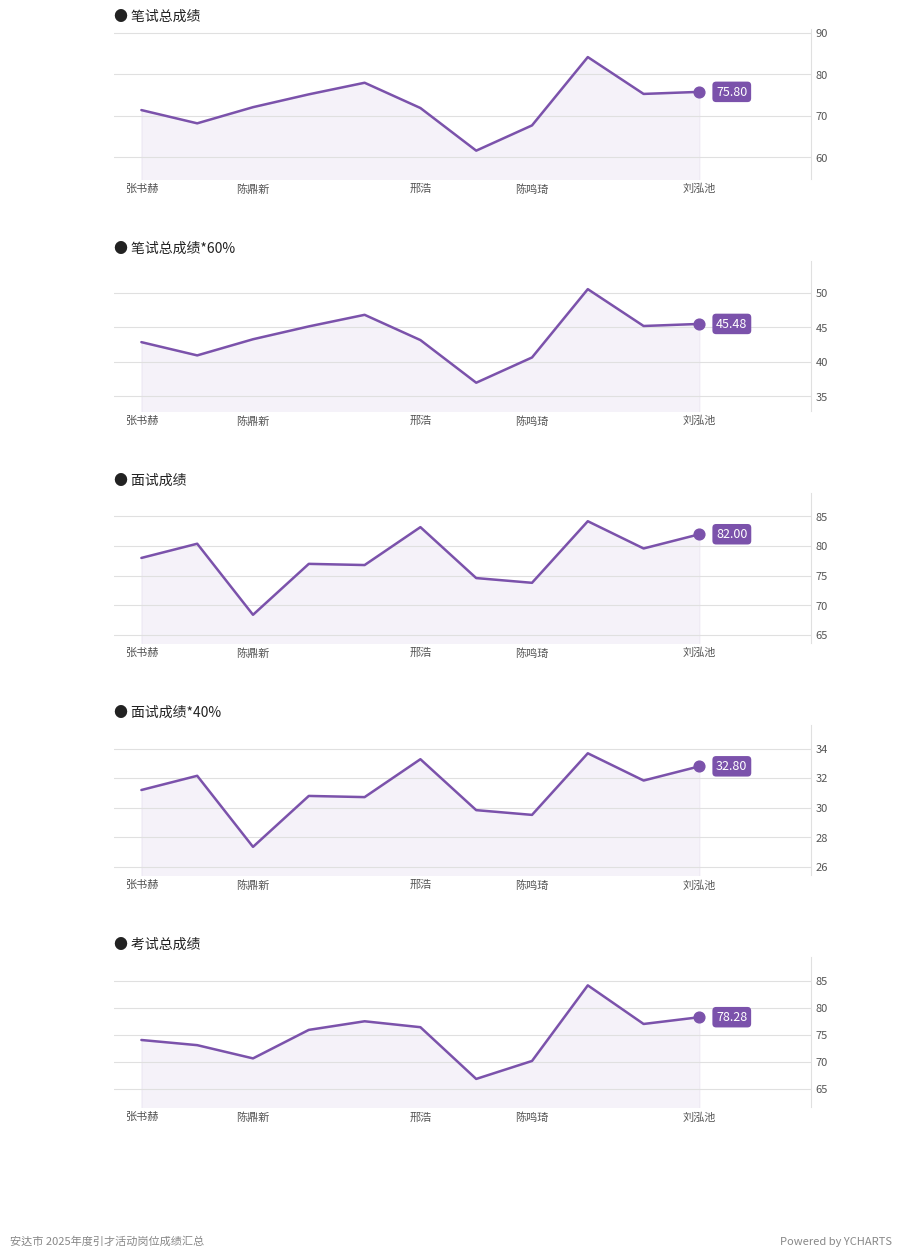

Which series has the widest spread of Y values?

笔试总成绩